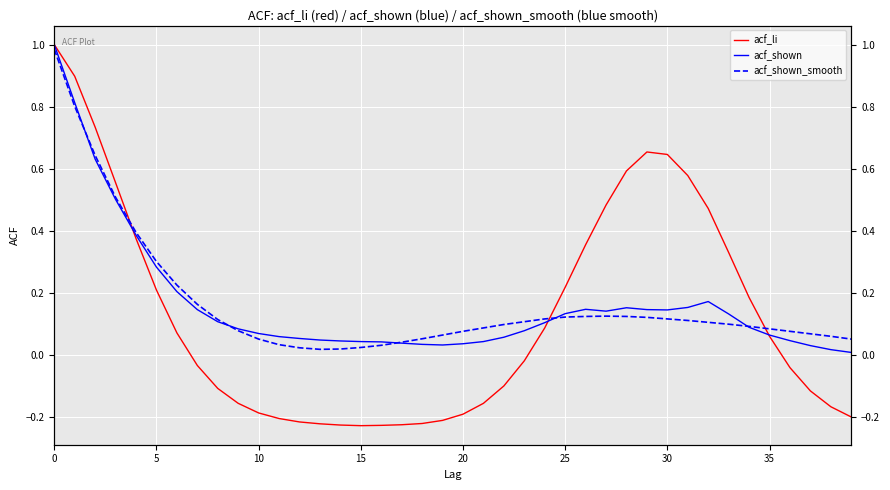

The acf_shown_smooth series shows 0.1 at 28. True or false?

True